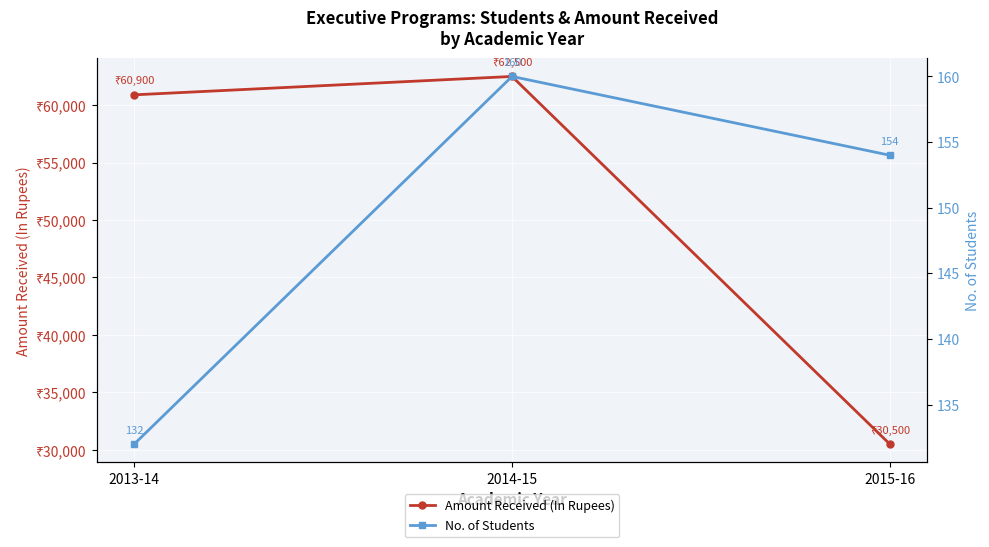

What is the sum of all No. of Students values?

446